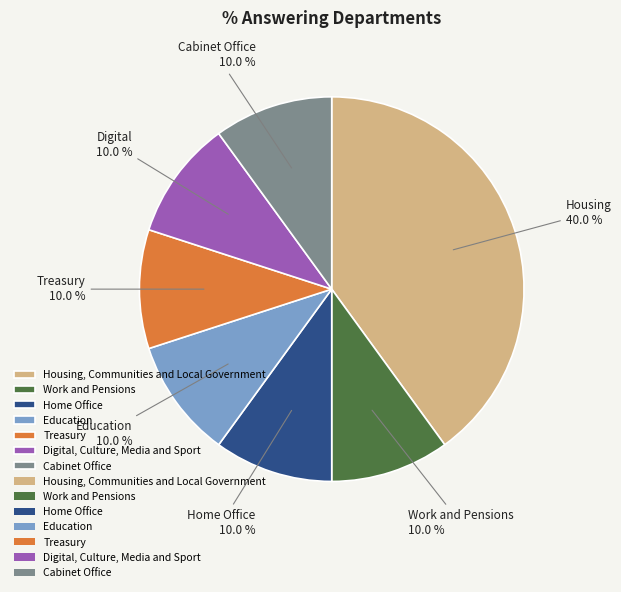

Is there a majority slice in this chart?

No